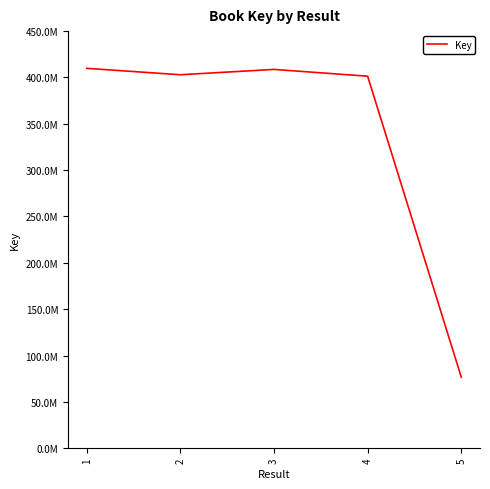

Does the chart have visible grid lines?

No